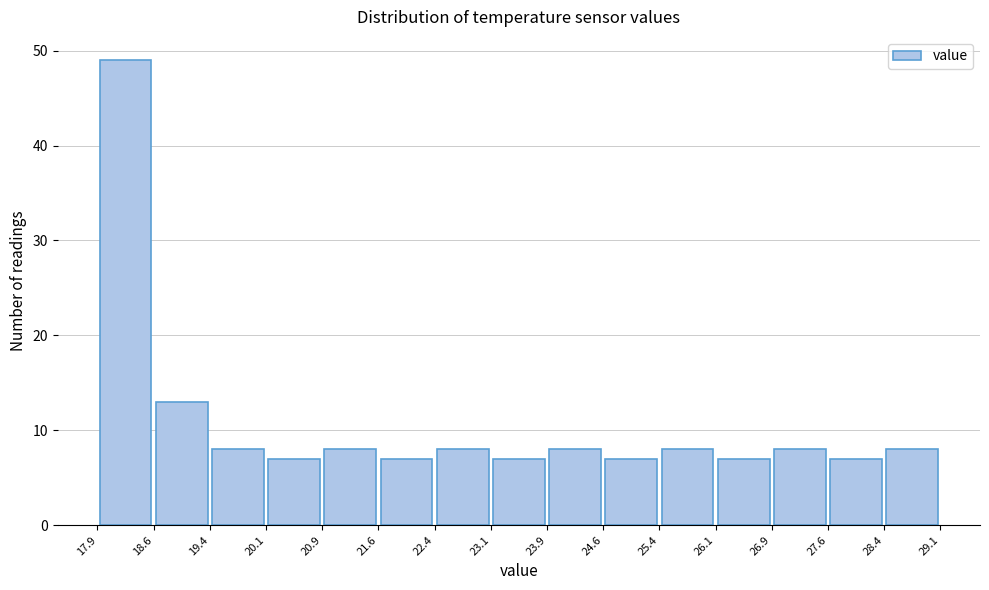

Reading left to right, list every bar in this chart as the range it spans on the x-axis followed by its height. The values are not printed on the chart, so give them approximately, as read against the axis.

17.9 to 18.6: 49
18.6 to 19.4: 13
19.4 to 20.1: 8
20.1 to 20.9: 7
20.9 to 21.6: 8
21.6 to 22.4: 7
22.4 to 23.1: 8
23.1 to 23.9: 7
23.9 to 24.6: 8
24.6 to 25.4: 7
25.4 to 26.1: 8
26.1 to 26.9: 7
26.9 to 27.6: 8
27.6 to 28.4: 7
28.4 to 29.1: 8